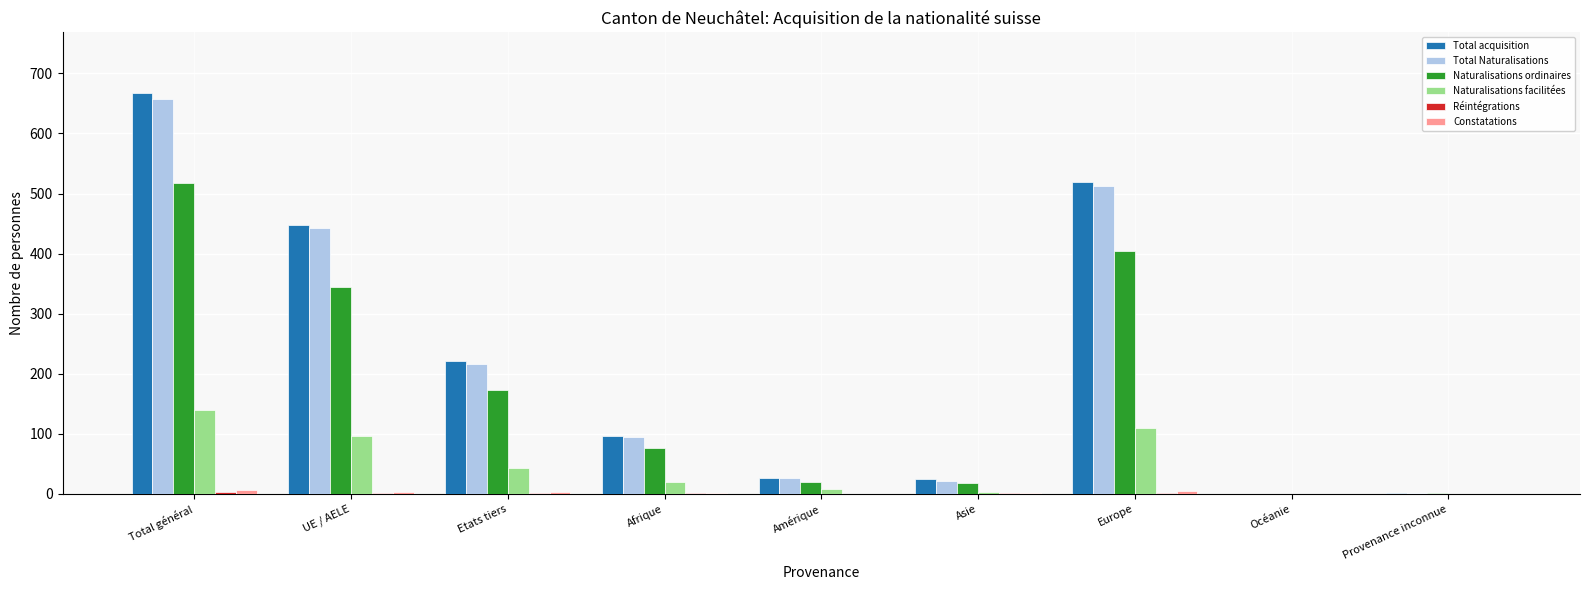

The Total Naturalisations series shows 27 at Amérique. True or false?

True